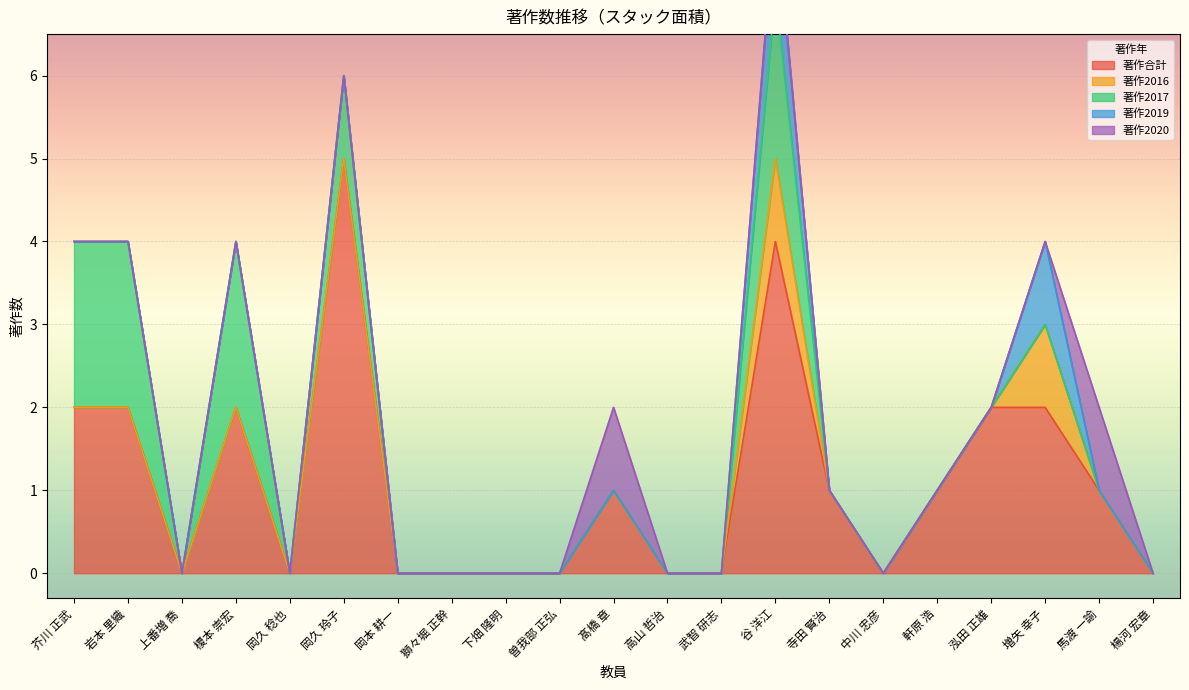

How many positive values does the 著作2017 series have?

5